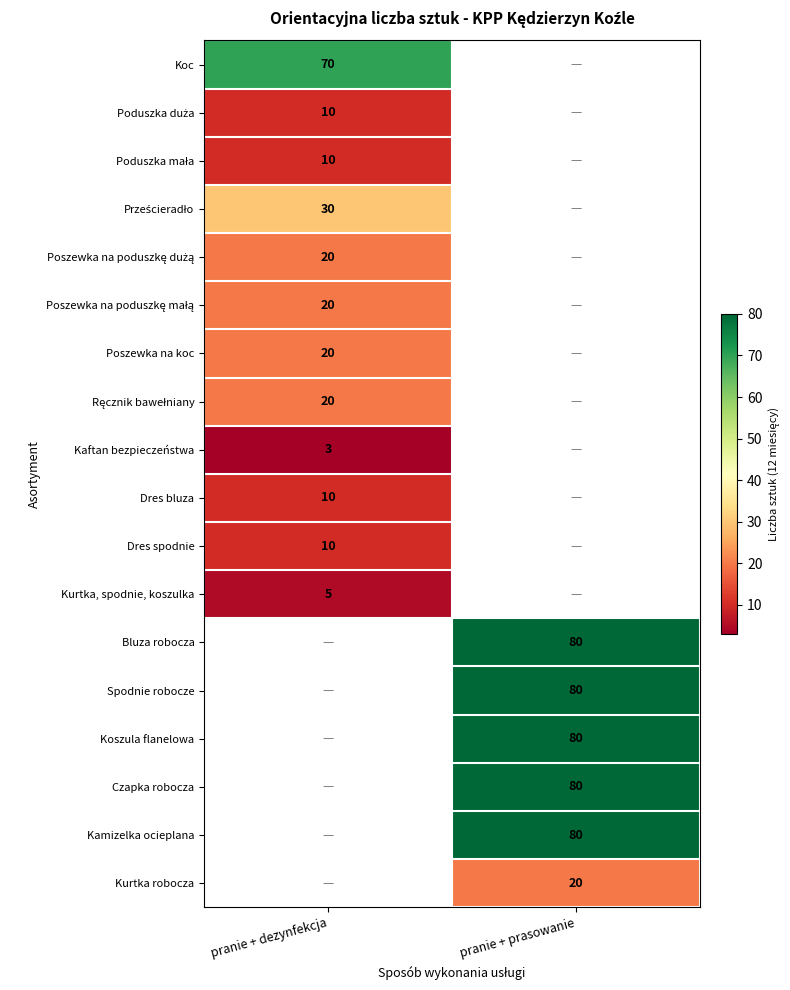

Is it true that Spodnie robocze equals 35 at pranie + prasowanie?

False